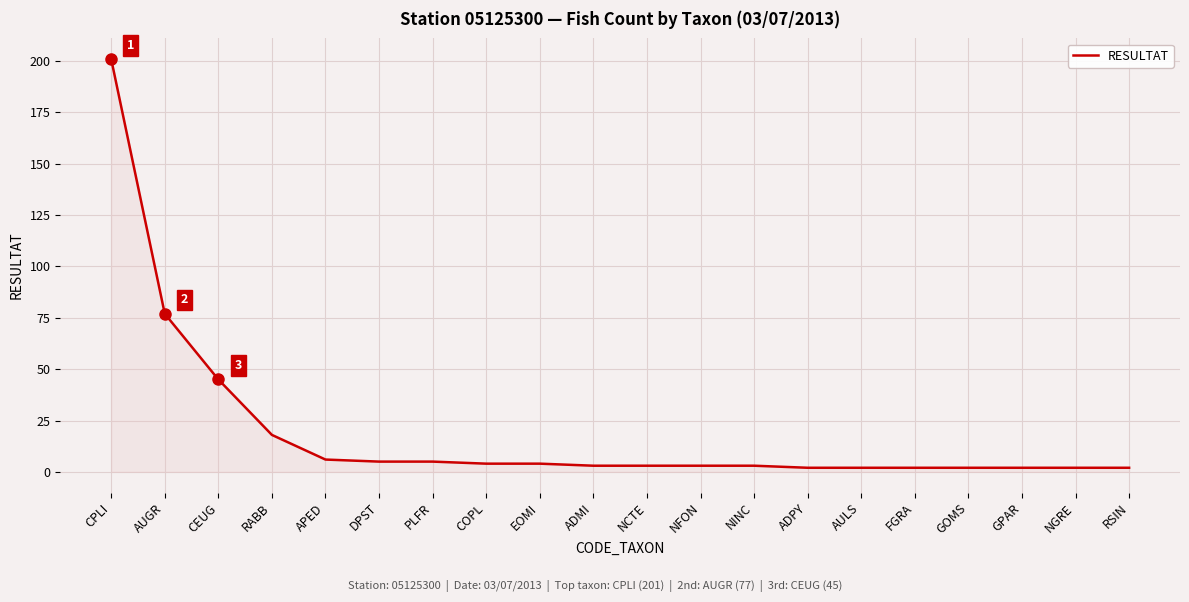

What is the difference between the values at CEUG and NGRE?

43